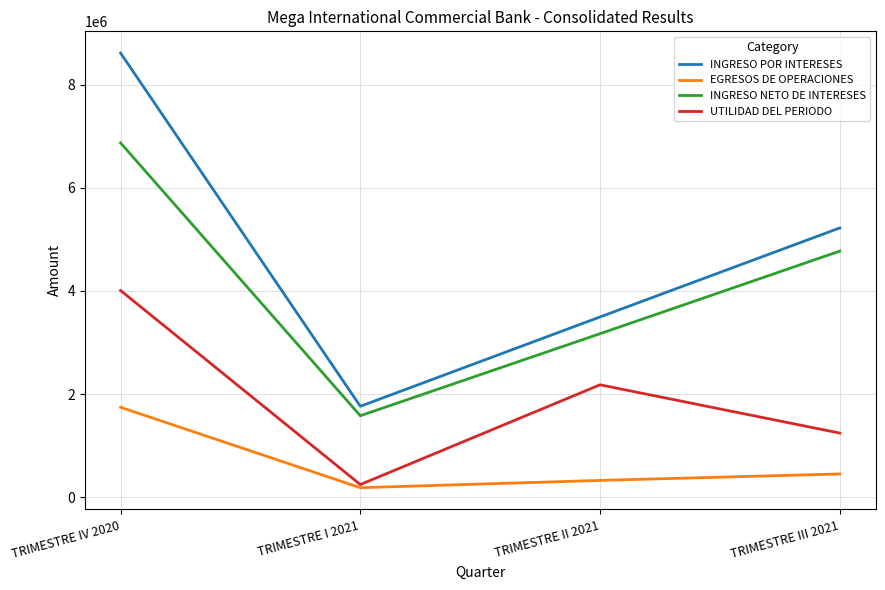

True or false: UTILIDAD DEL PERIODO and INGRESO NETO DE INTERESES intersect in this chart.

False